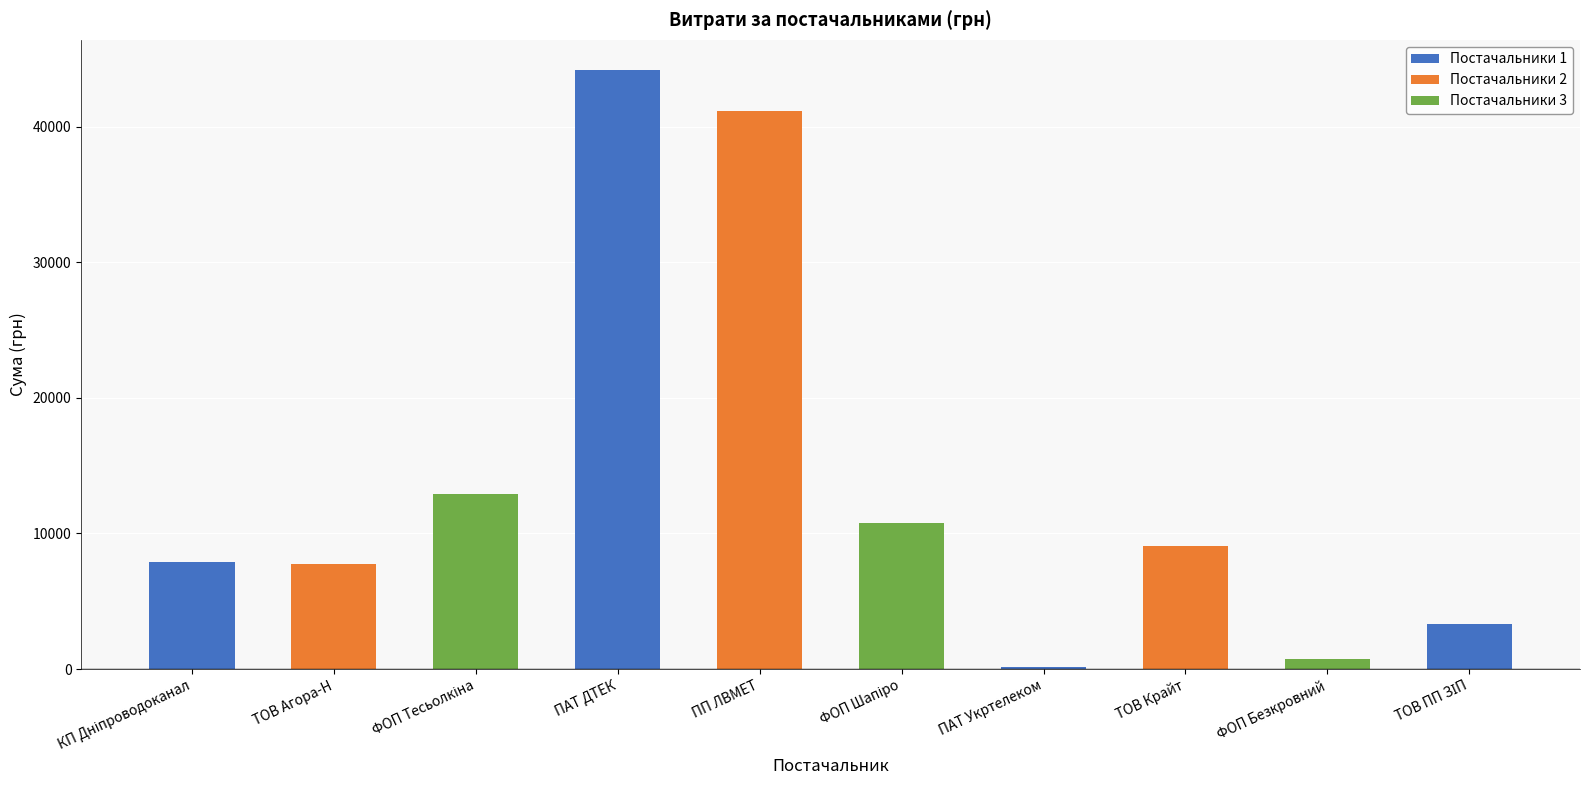

What is the sum of all values?

137828.6